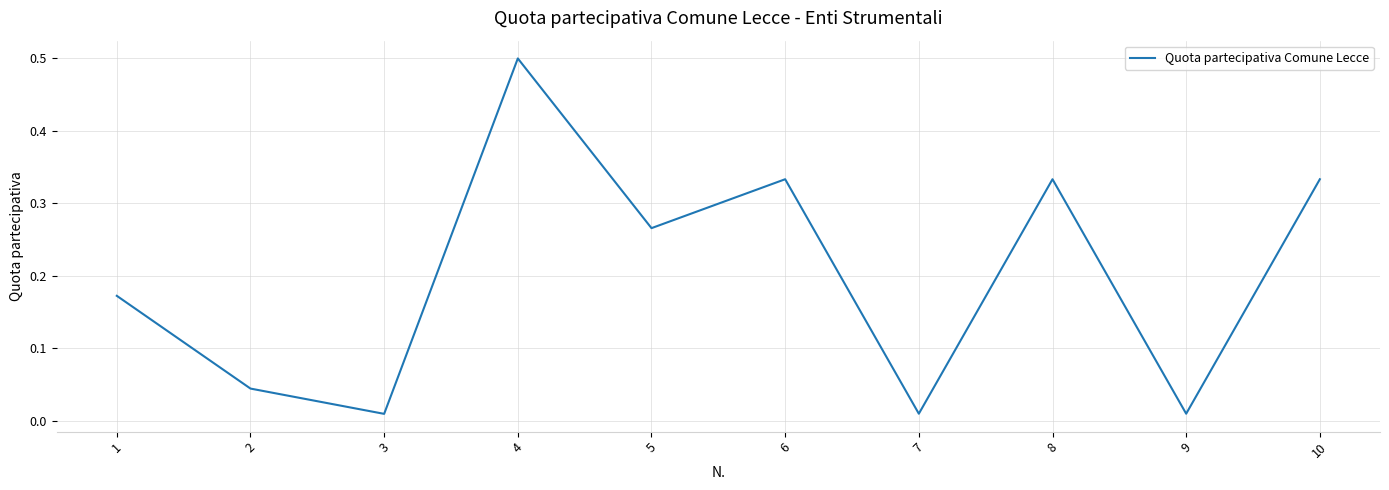

At which category does the data reach its first local peak?

4